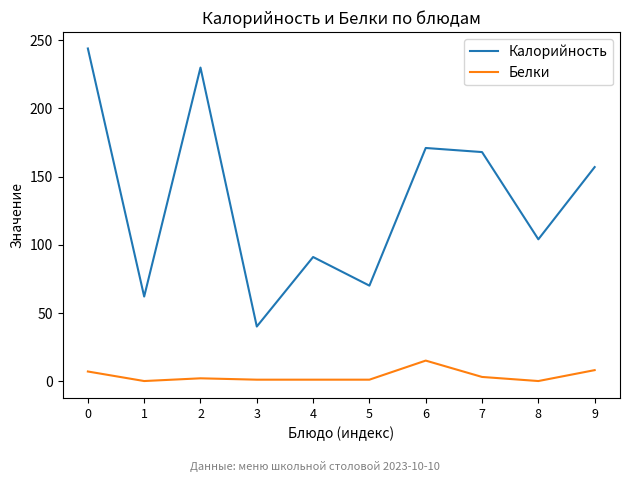

Which series has the widest spread of values?

Калорийность